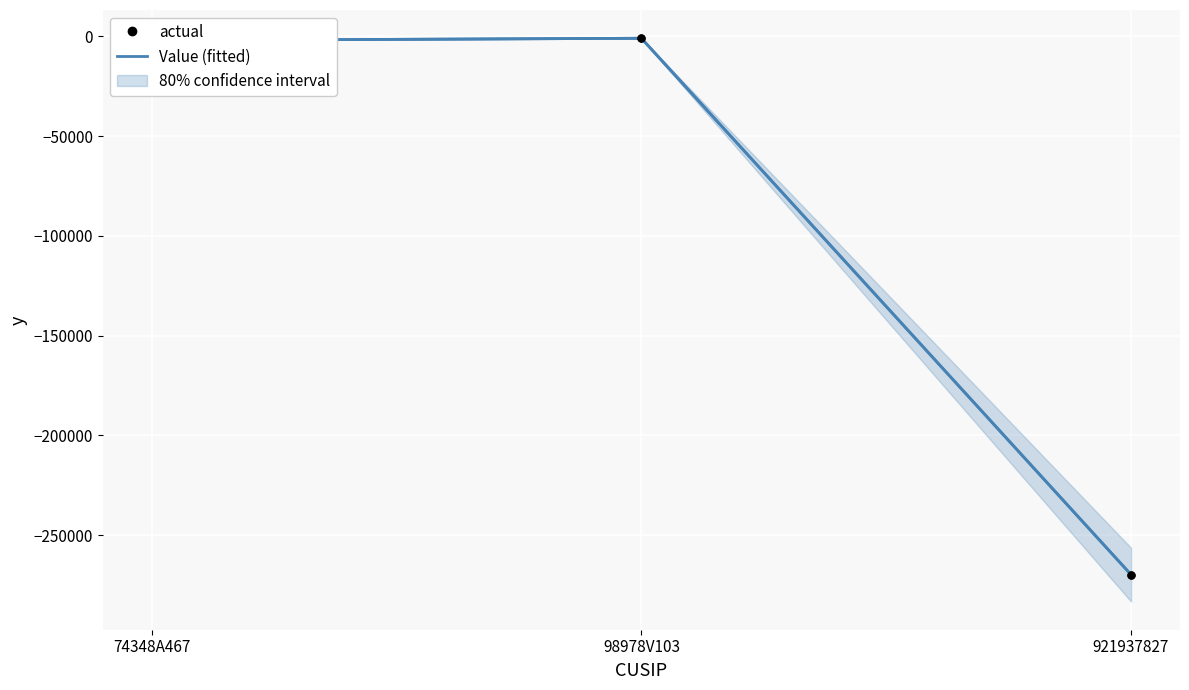

What is the sum of the actual values at 98978V103 and 921937827?

-270848